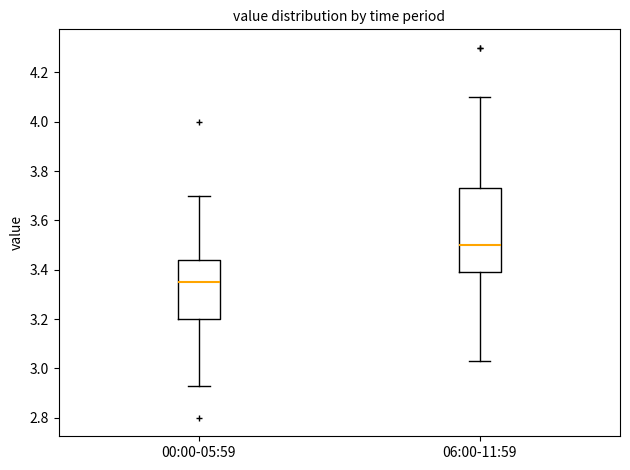

Which box's median line is the highest?

06:00-11:59